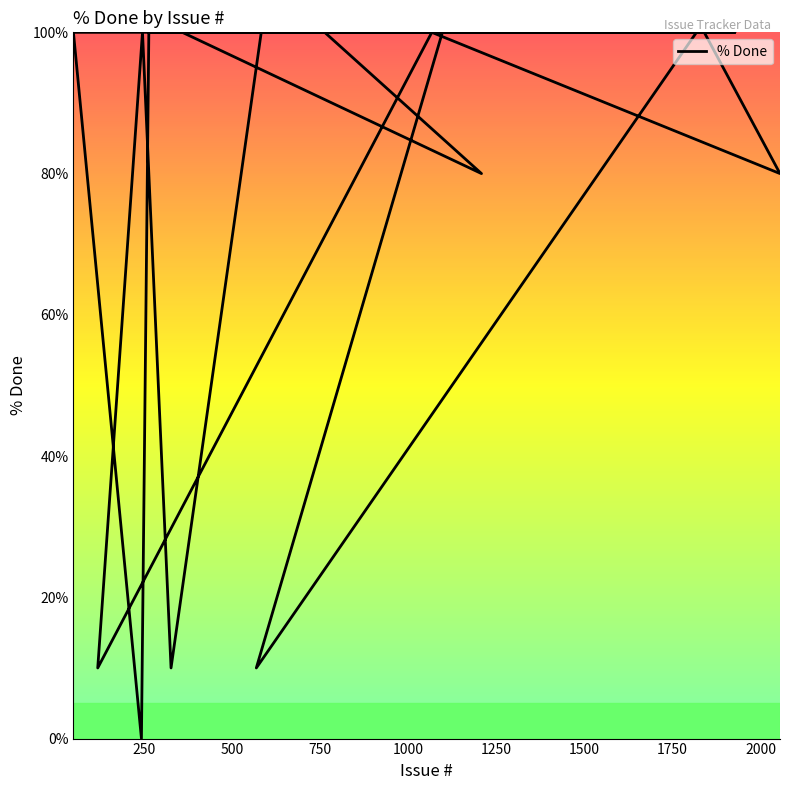

How many data points does each series have?

40